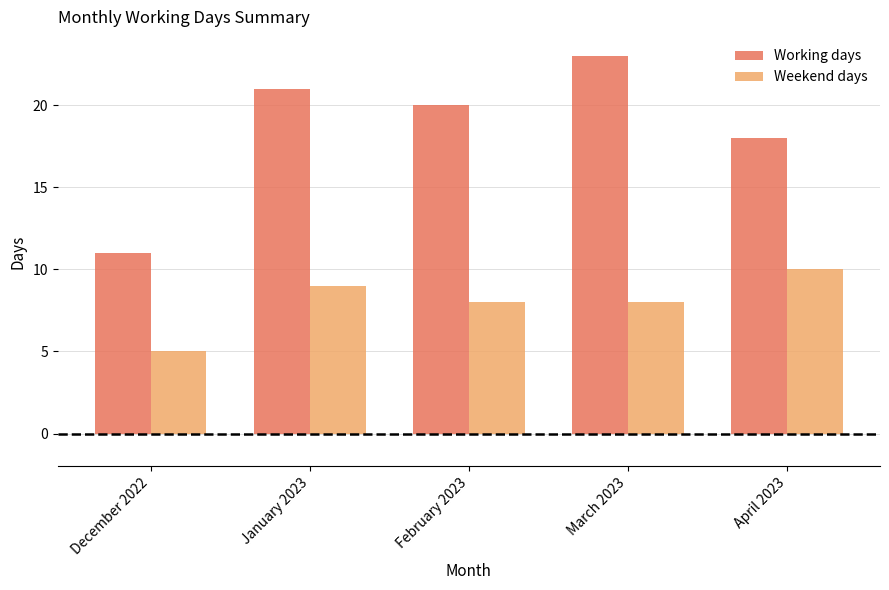

What is the label of the 3rd bar from the left?

February 2023